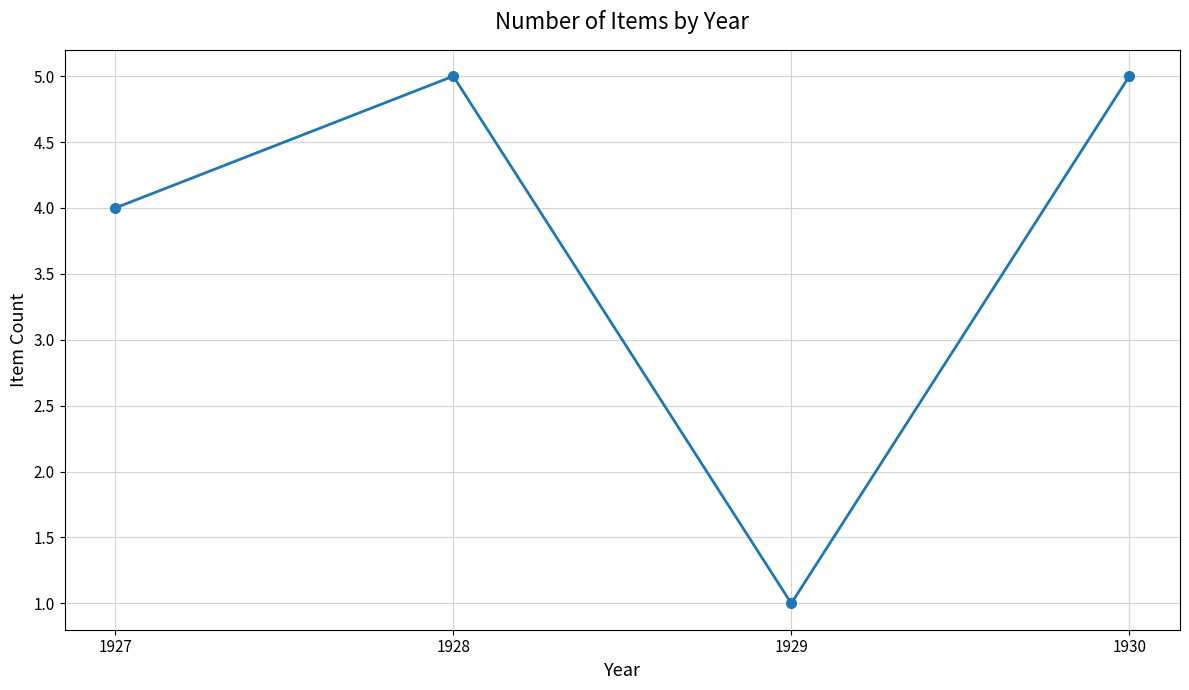

The value at 1928 is 1. True or false?

False